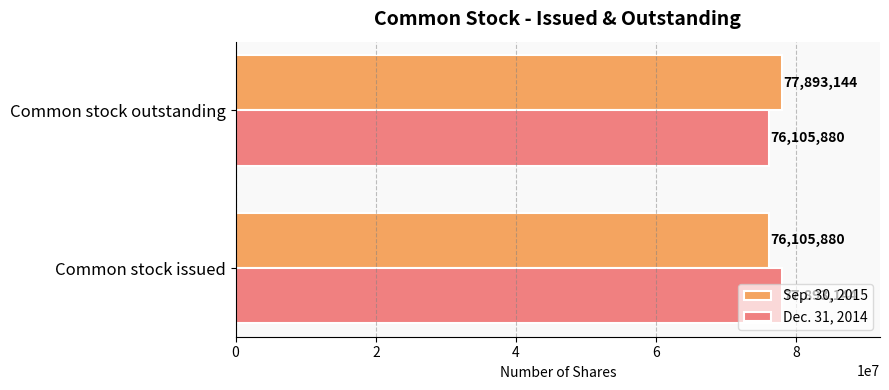

How many Dec. 31, 2014 values are between 76105880 and 77893144?

2